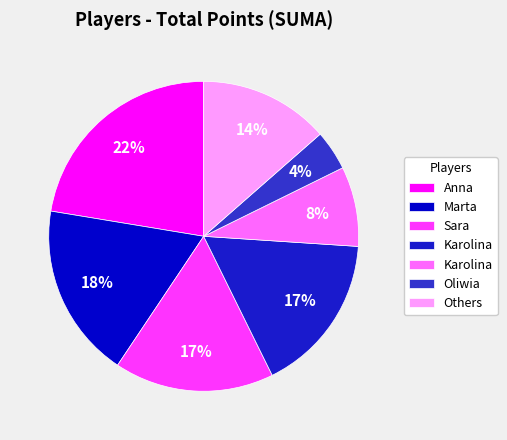

Count the number of slices in the pie.

7